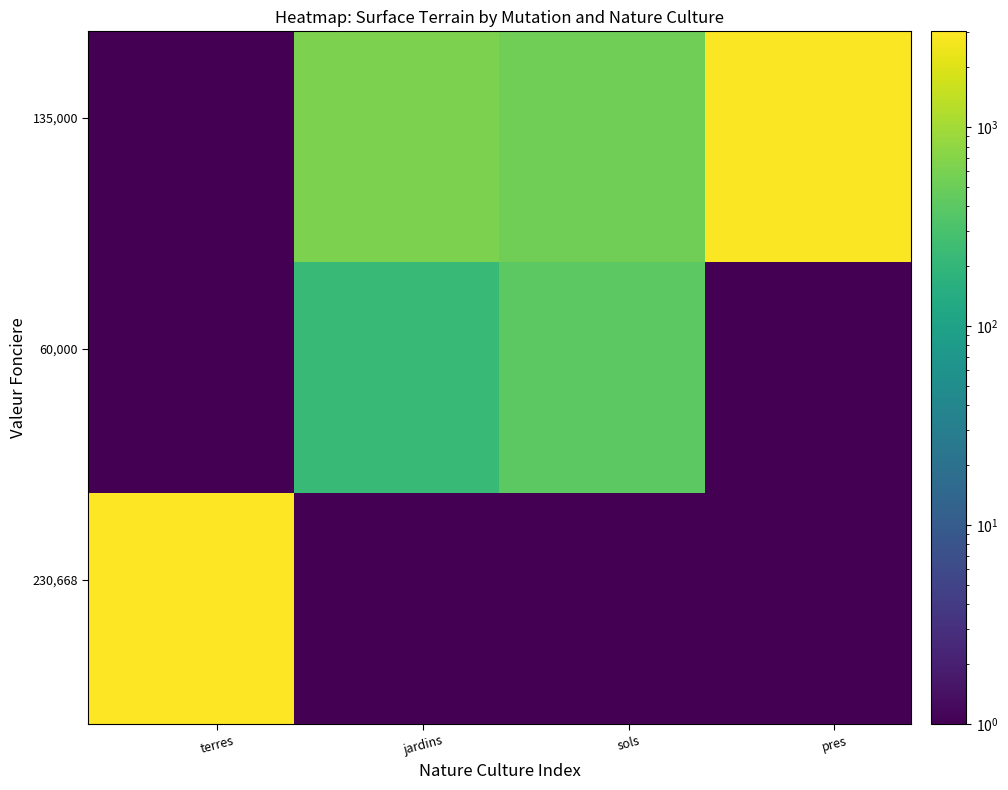

What is the minimum value shown in the chart?

0.1